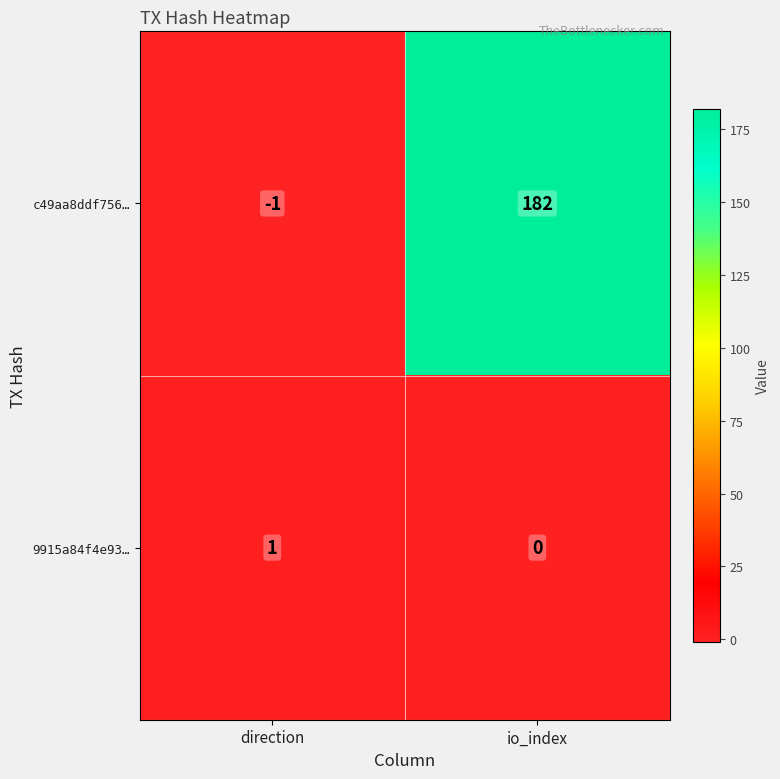

Which series has the widest spread of values?

c49aa8ddf756…